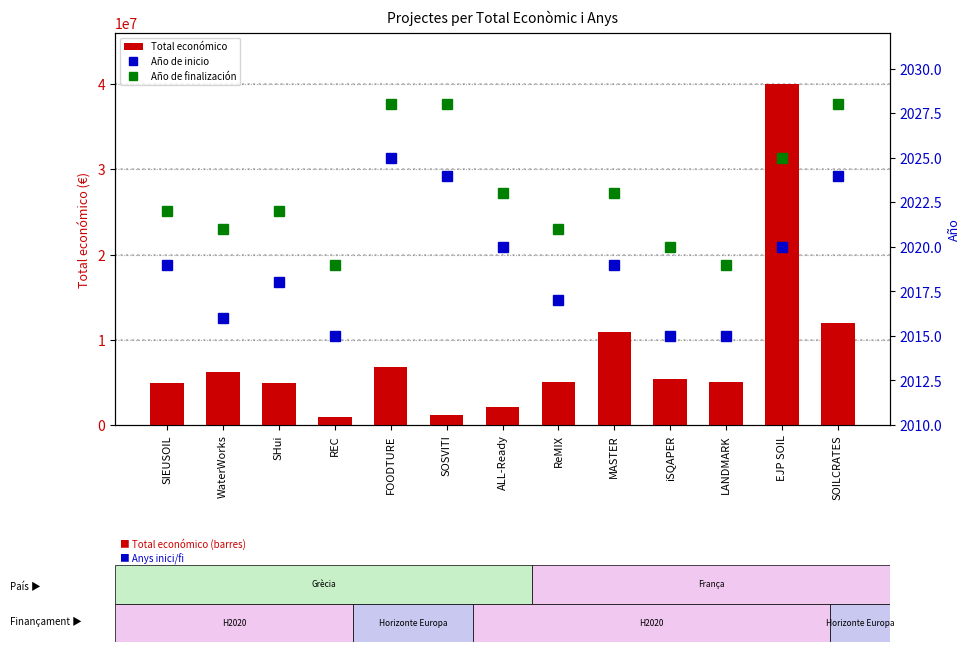

Reading left to right, transcribe all the data shown in this chart.

Total económico: SIEUSOIL=4985475	WaterWorks=6267994	SHui=4884493	REC=895500	FOODTURE=6790375	SOSVITI=1159200	ALL-Ready=2136174	ReMIX=5000000	MASTER=10950171	iSQAPER=5375375	LANDMARK=4999663	EJP SOIL=40000000	SOILCRATES=11987316
Año de inicio: SIEUSOIL=2019	WaterWorks=2016	SHui=2018	REC=2015	FOODTURE=2025	SOSVITI=2024	ALL-Ready=2020	ReMIX=2017	MASTER=2019	iSQAPER=2015	LANDMARK=2015	EJP SOIL=2020	SOILCRATES=2024
Año de finalización: SIEUSOIL=2022	WaterWorks=2021	SHui=2022	REC=2019	FOODTURE=2028	SOSVITI=2028	ALL-Ready=2023	ReMIX=2021	MASTER=2023	iSQAPER=2020	LANDMARK=2019	EJP SOIL=2025	SOILCRATES=2028